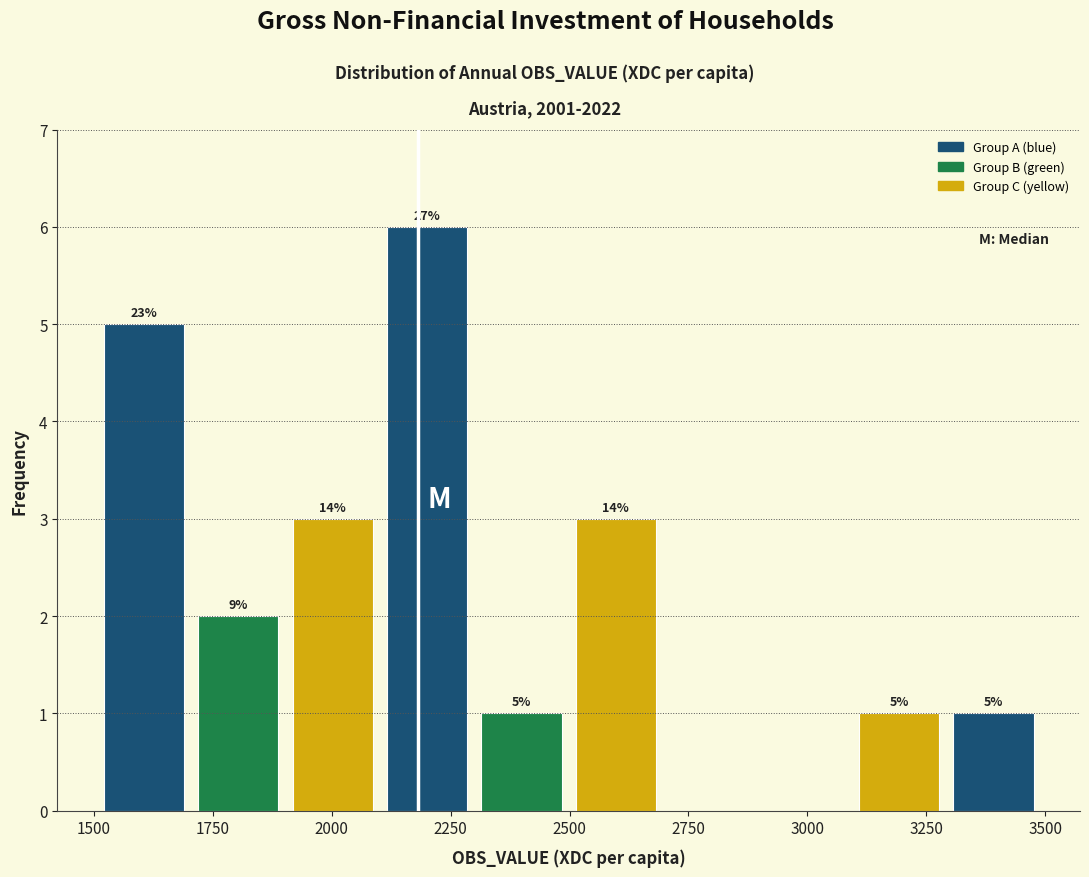

Around what value on the x-axis is the tallest bar? Give the approximate position of its centre, as read against the axis.

2200